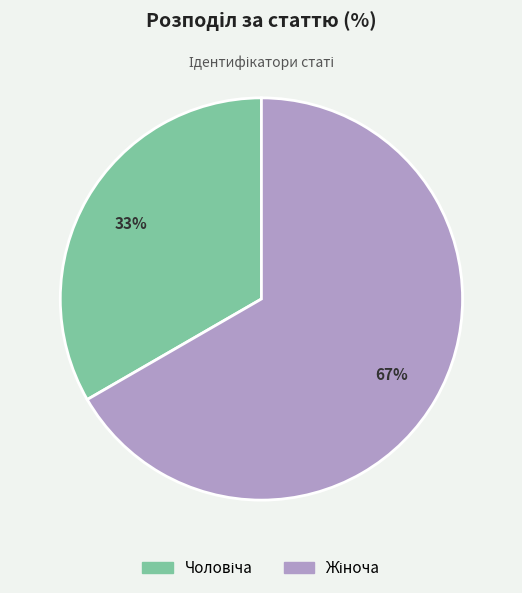

Is there a majority slice in this chart?

Yes